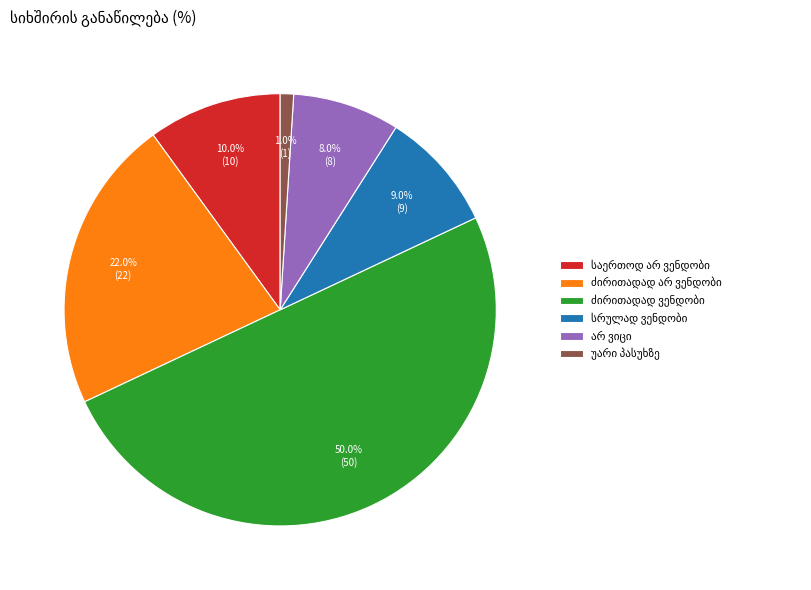

Which slice is the smallest?

უარი პასუხზე